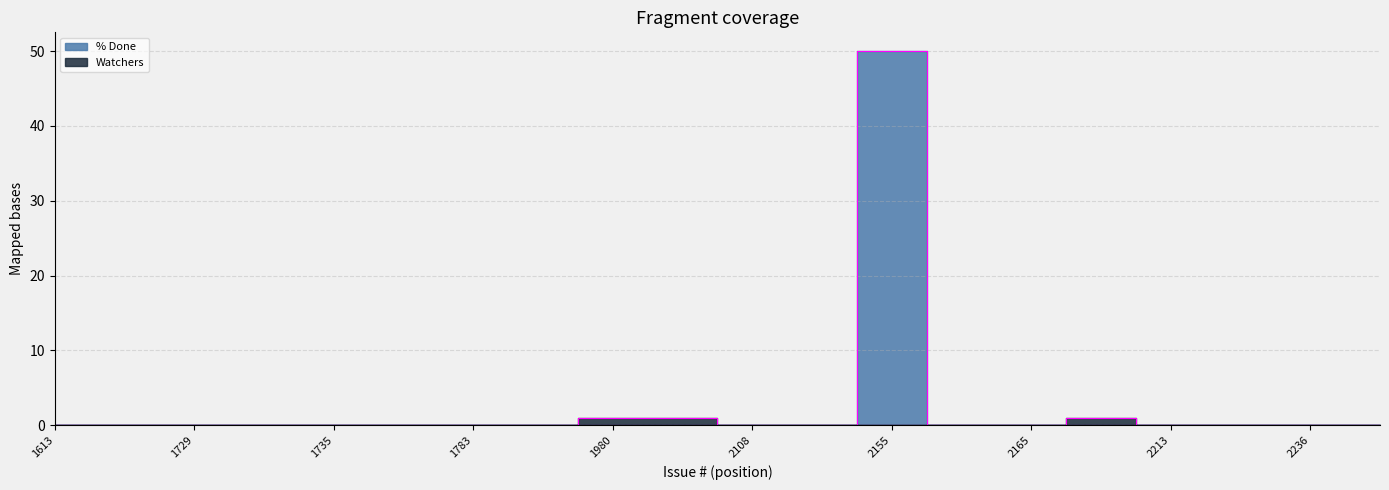

Rank the series at 2155 from lowest to highest value.

Watchers, % Done